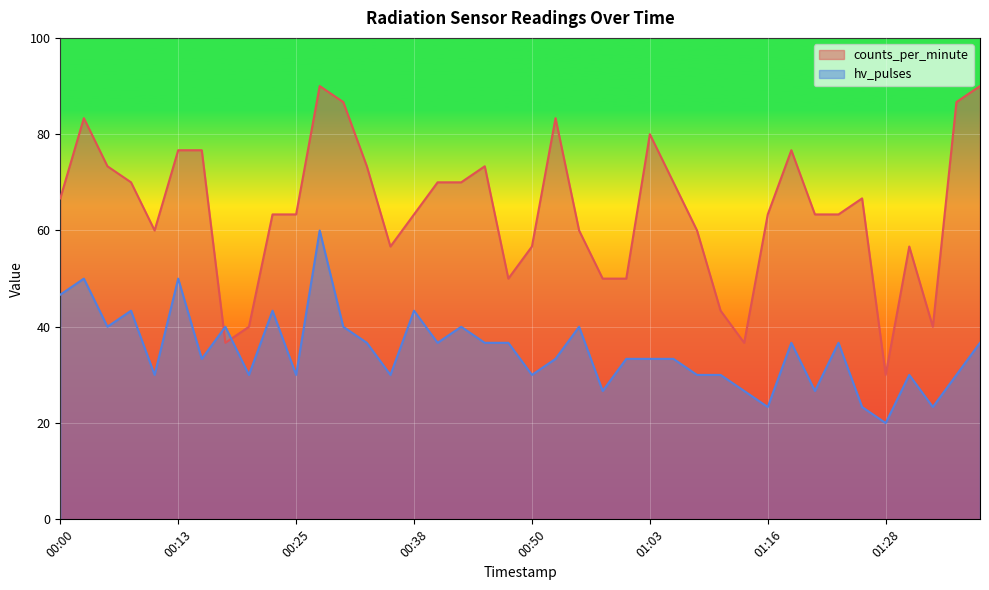

Where does the hv_pulses series first go above 33?

00:00